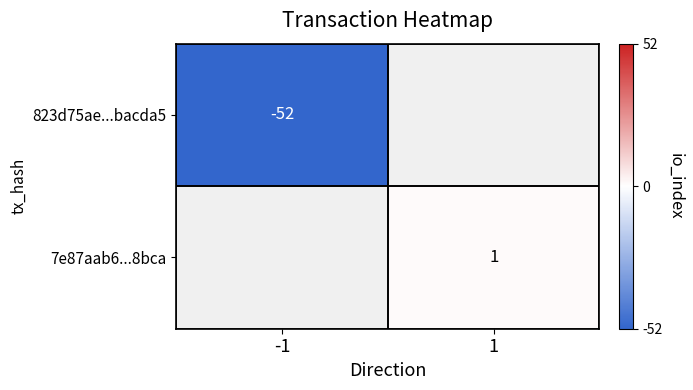

How many data points does each series have?

2